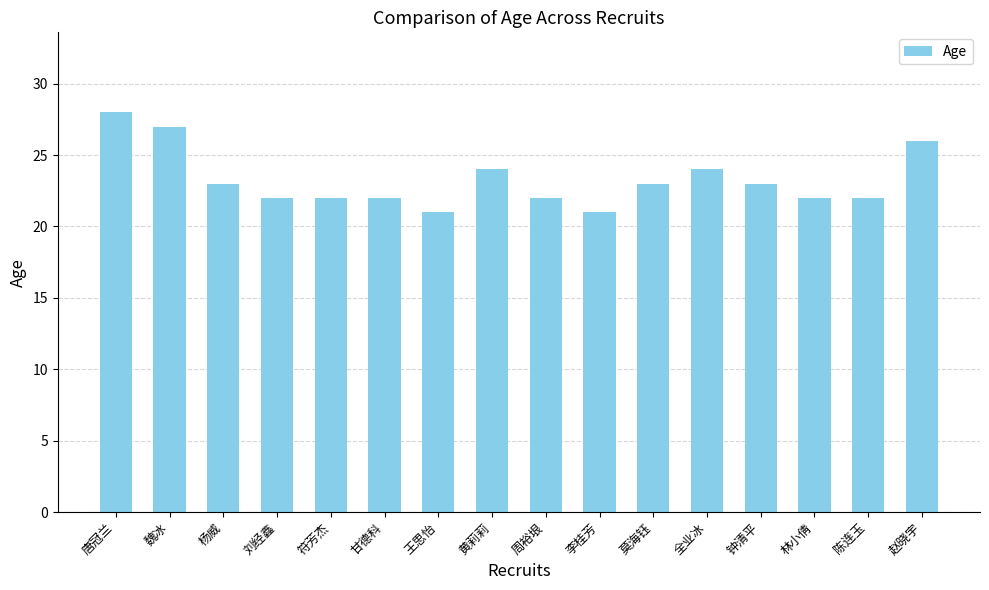

The value at 黄莉莉 is 33. True or false?

False